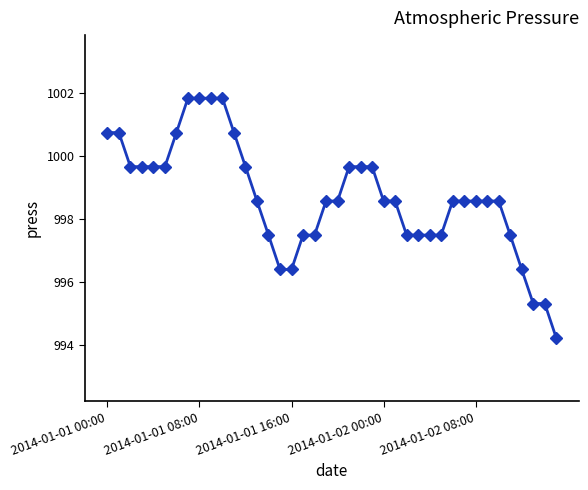

What is the smallest value displayed?

994.2